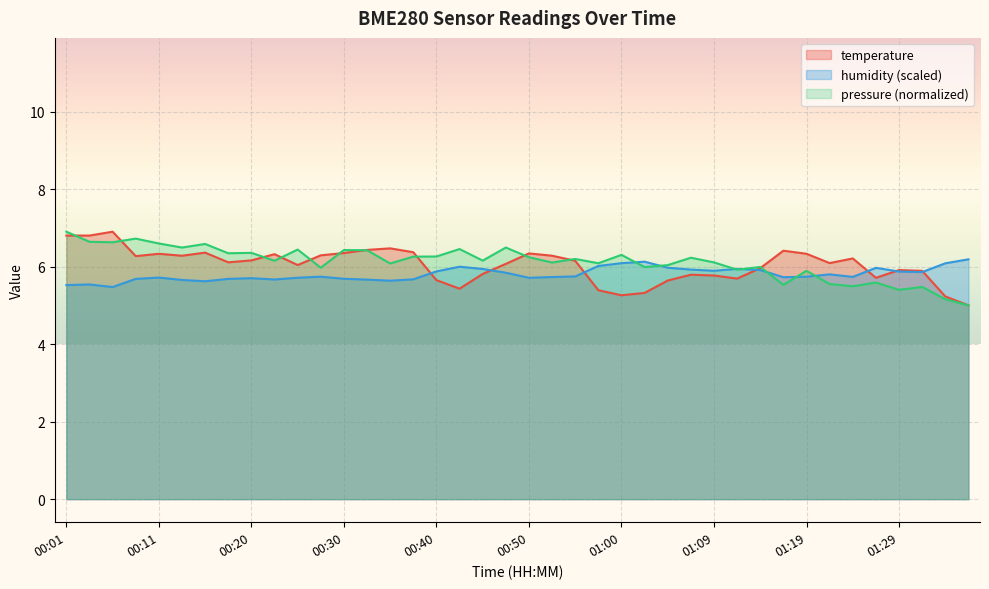

Rank the categories by temperature value from lowest to highest.

01:36, 01:34, 01:00, 01:02, 00:57, 00:42, 01:05, 00:40, 01:12, 01:27, 01:09, 01:07, 00:45, 01:31, 01:29, 01:14, 00:25, 00:47, 01:22, 00:18, 00:55, 00:20, 01:24, 00:08, 00:13, 00:52, 00:28, 00:23, 00:11, 01:19, 00:50, 00:30, 00:16, 00:38, 01:17, 00:33, 00:35, 00:01, 00:03, 00:06